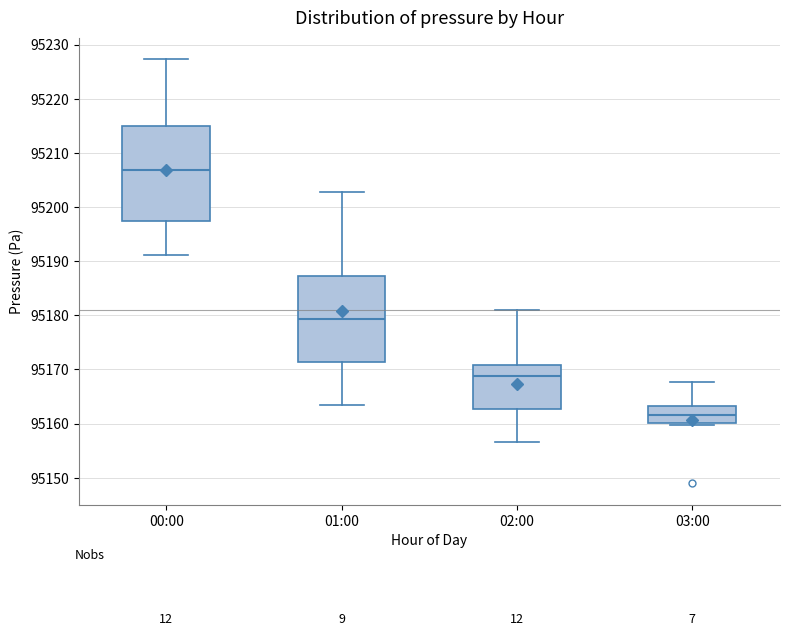

Which box's median line is the highest?

00:00